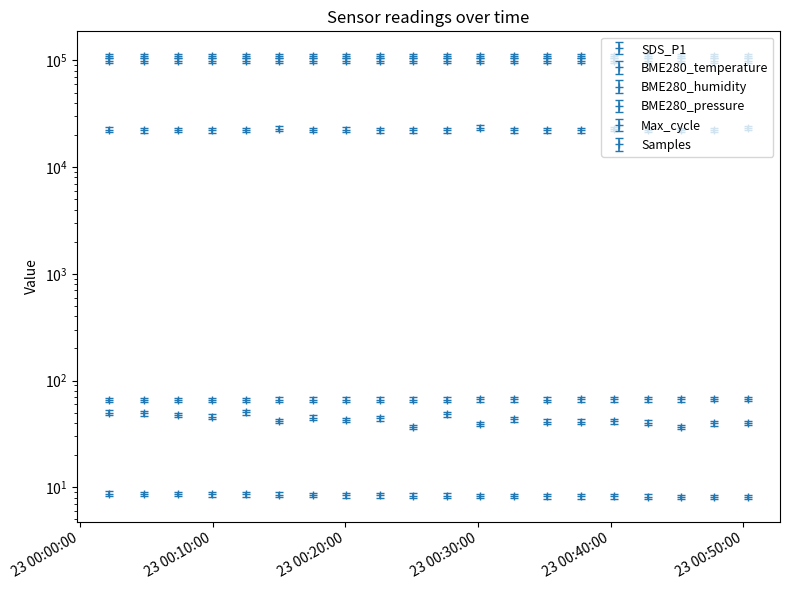

Is the value of BME280_pressure at 2023/04/23 00:02:12 greater than the value of Samples at 2023/04/23 00:42:47?

No